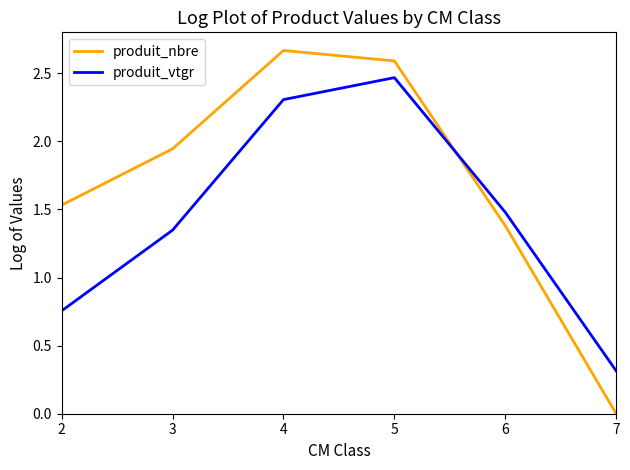

Which label corresponds to the largest value in the chart?

4